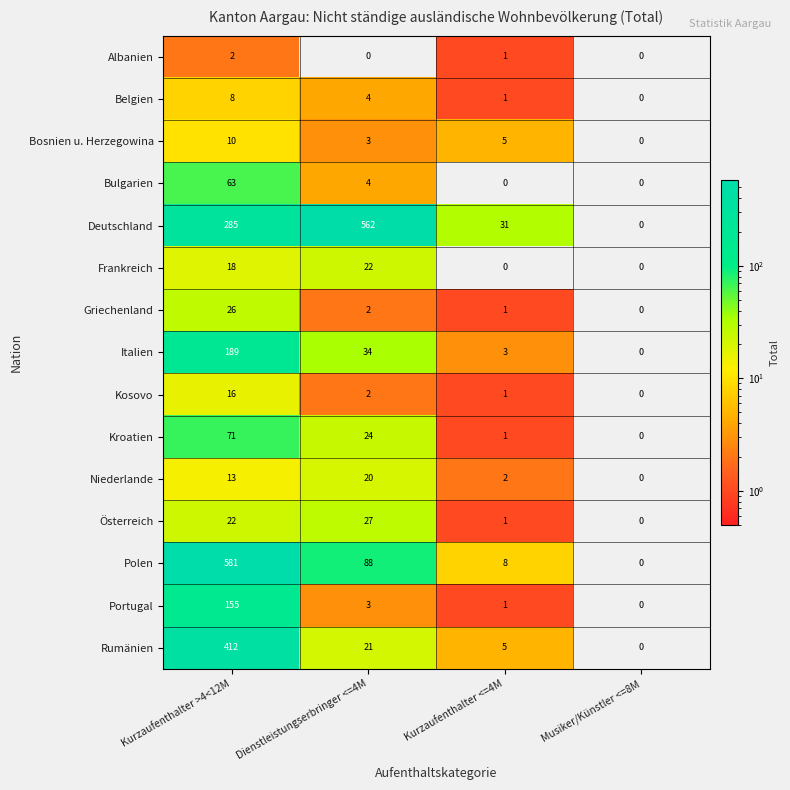

List the labels in order of Belgien value, largest first.

Kurzaufenthalter >4<12M, Dienstleistungserbringer <=4M, Kurzaufenthalter <=4M, Musiker/Künstler <=8M